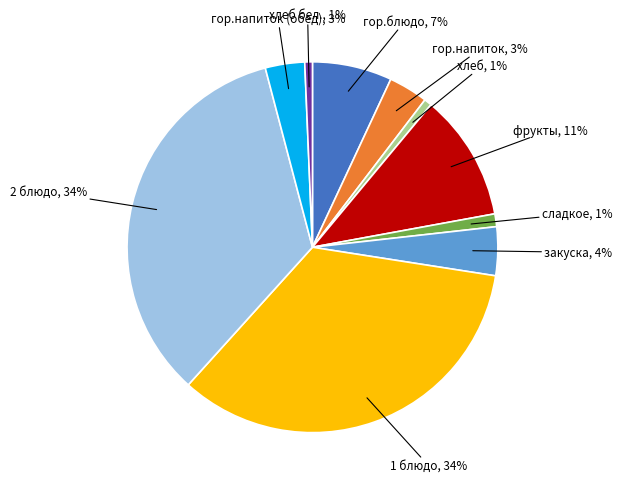

Count the number of slices in the pie.

10